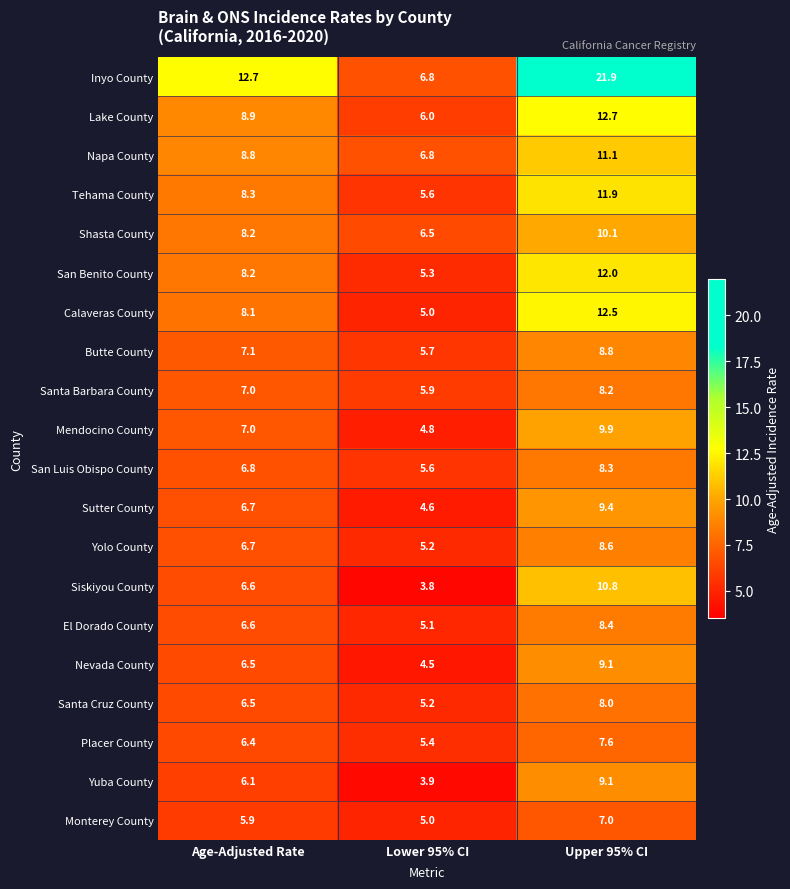

What value does the Nevada County series have at Age-Adjusted Rate?

6.5